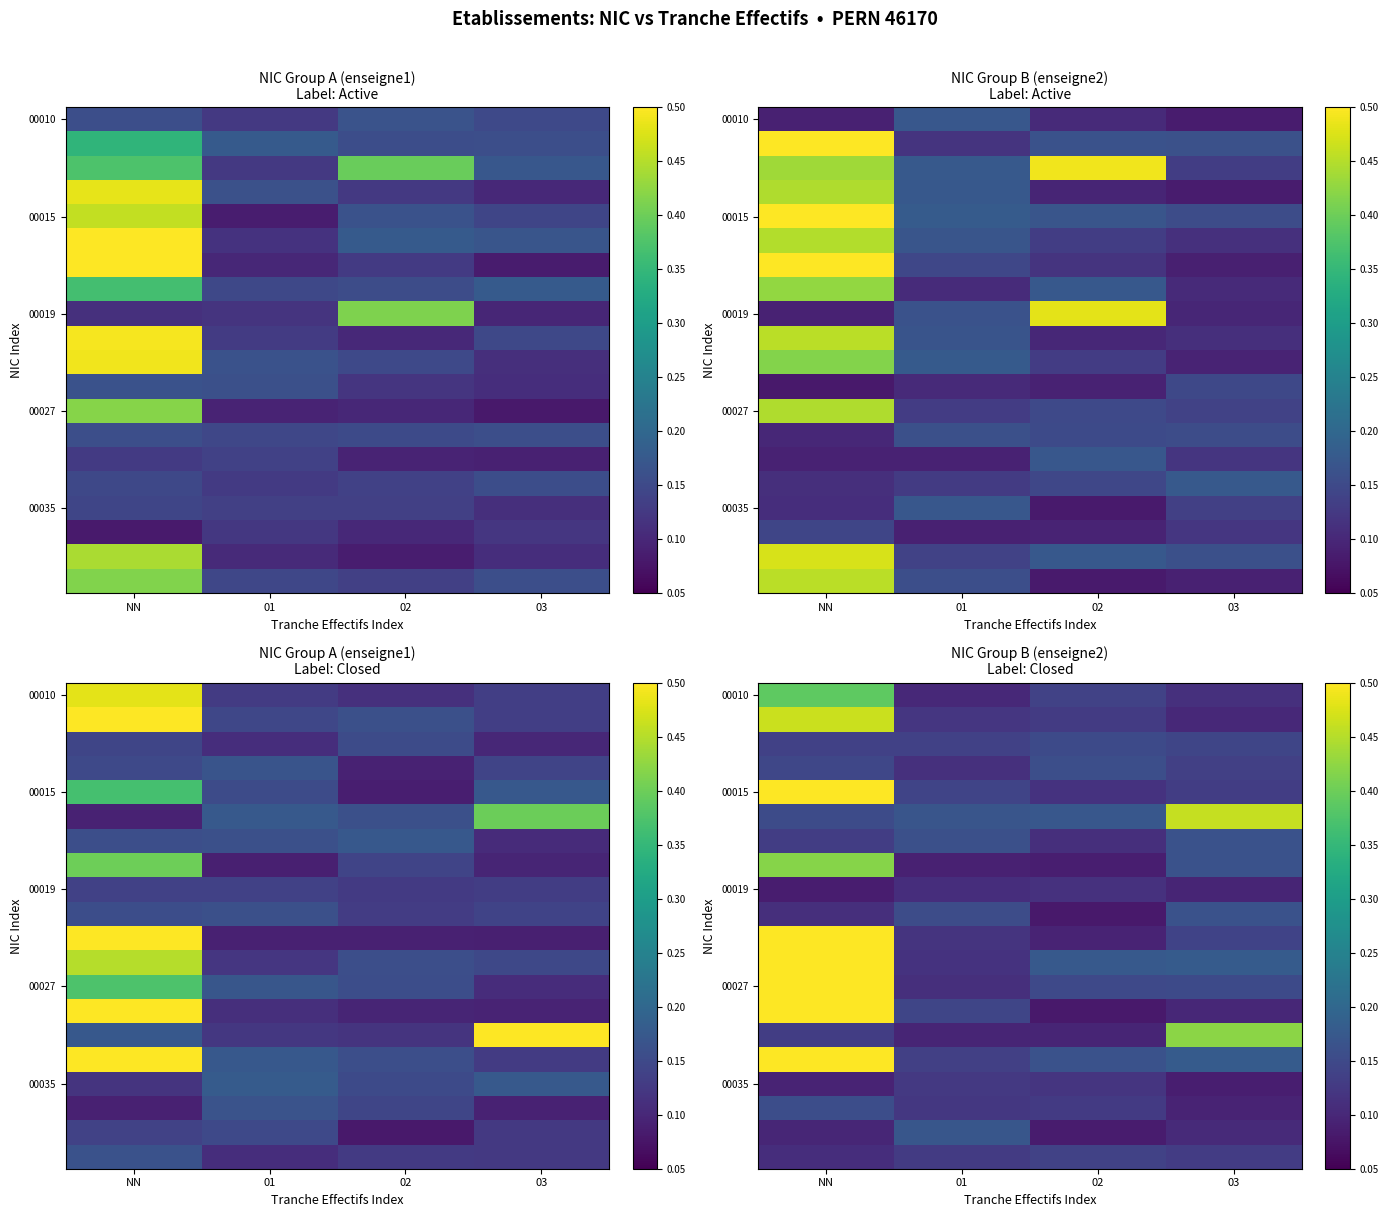

Which label corresponds to the smallest value in the chart?

02